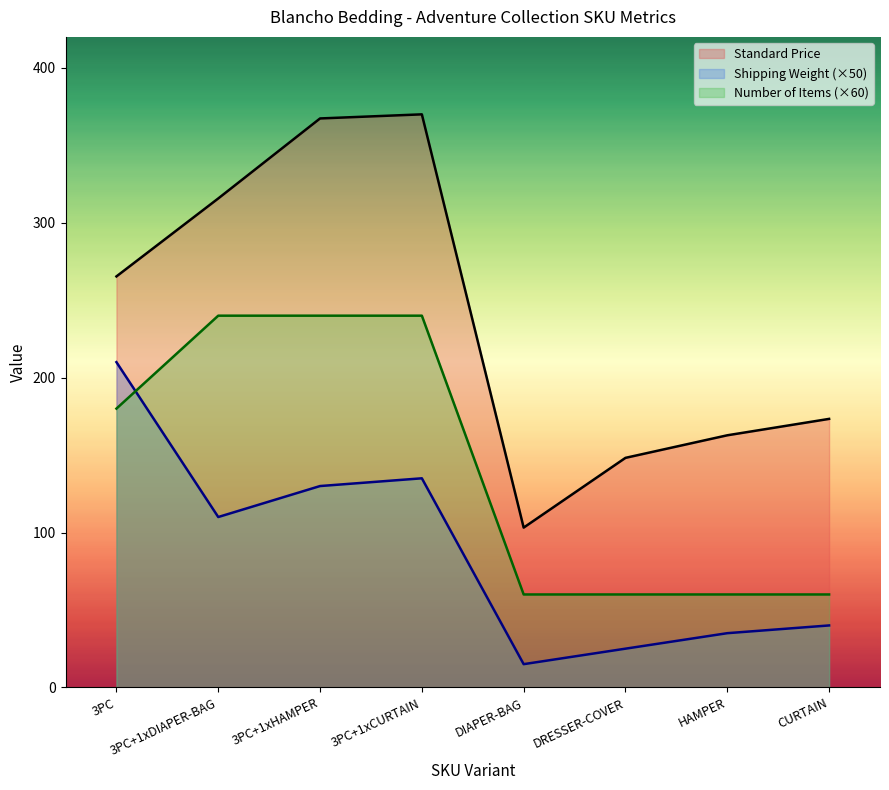

Reading right to left, list all the values displayed in this chart.

Standard Price: CURTAIN=173.4	HAMPER=162.8	DRESSER-COVER=148.2	DIAPER-BAG=103.2	3PC+1xCURTAIN=370.0	3PC+1xHAMPER=367.3	3PC+1xDIAPER-BAG=315.7	3PC=265.4
Shipping Weight: CURTAIN=40.0	HAMPER=35.0	DRESSER-COVER=25.0	DIAPER-BAG=15.0	3PC+1xCURTAIN=135.0	3PC+1xHAMPER=130.0	3PC+1xDIAPER-BAG=110.0	3PC=210.0
Number of Items: CURTAIN=60.0	HAMPER=60.0	DRESSER-COVER=60.0	DIAPER-BAG=60.0	3PC+1xCURTAIN=240.0	3PC+1xHAMPER=240.0	3PC+1xDIAPER-BAG=240.0	3PC=180.0